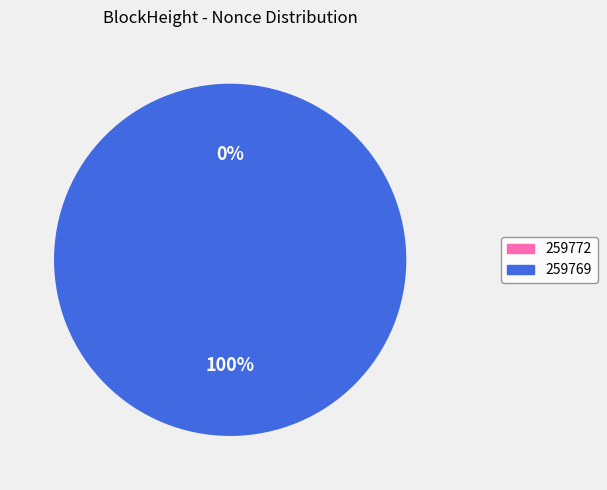

To the nearest percent, what is the difference between the largest and smallest slice percentages?

100%